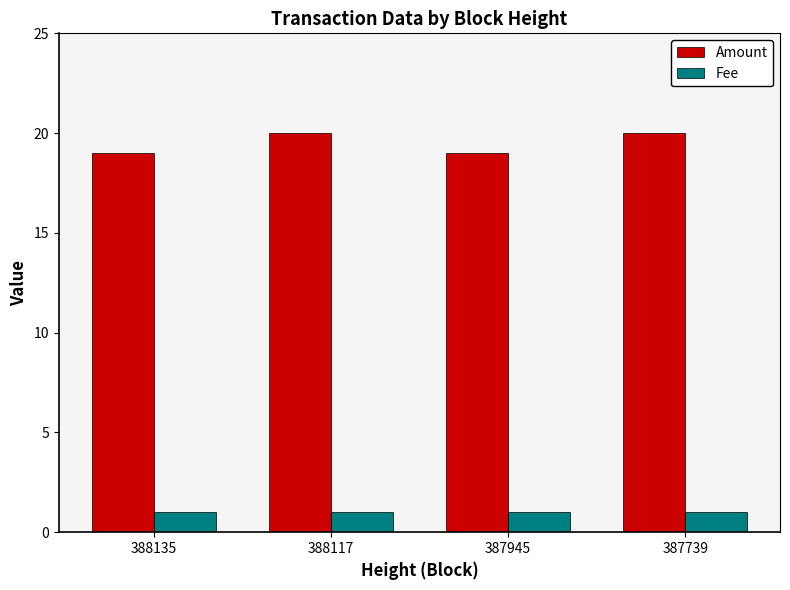

What are all the series names shown in the legend?

Amount, Fee